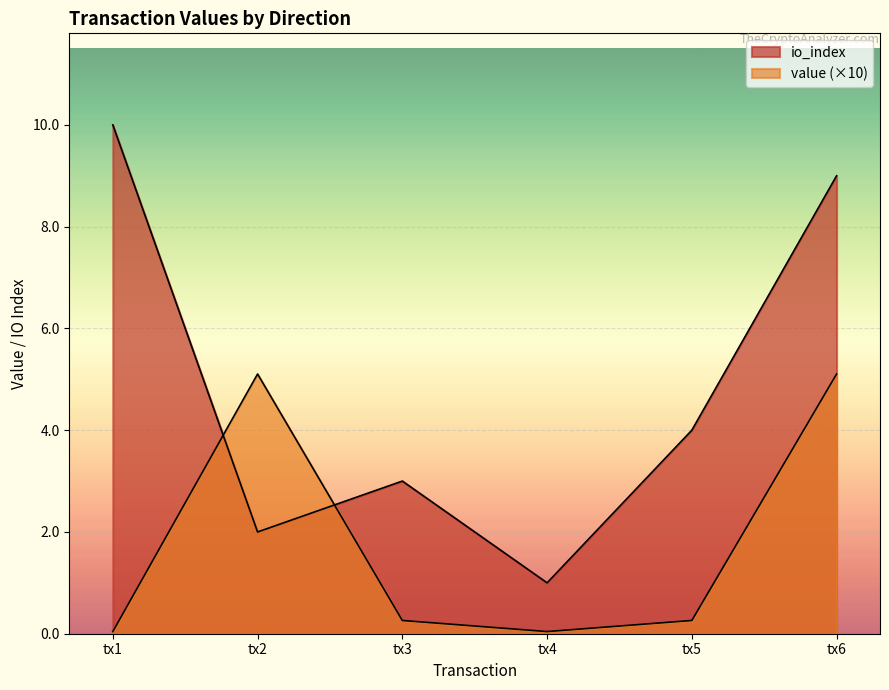

What are all the series names shown in the legend?

io_index, value